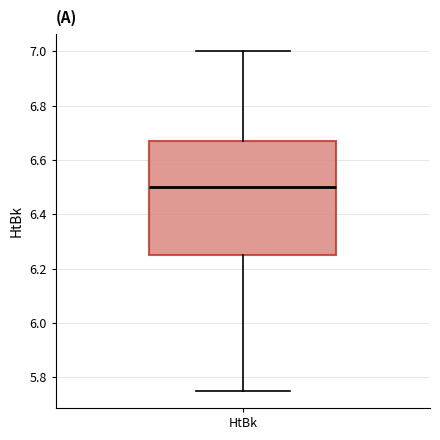

Read this box plot against the y-axis: the position of the median line, the range covered by the box, and the ends of both whiskers. The values are not printed on the chart, so give them approximately, as read against the axis.

median 6.50, box 6.26 to 6.68, whiskers 5.76 to 7.00